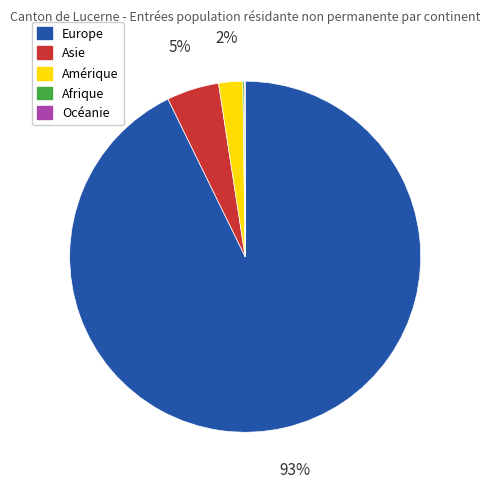

Does Asie account for over 50% of the chart?

No